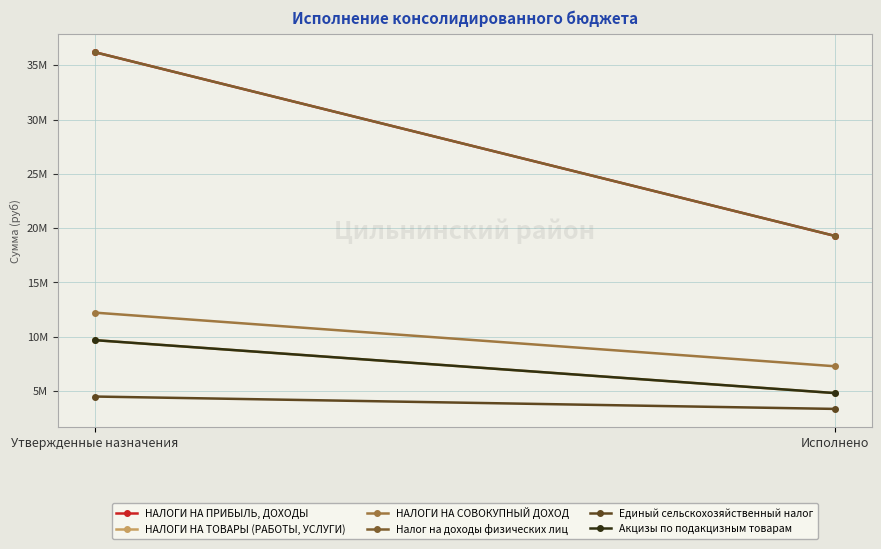

What is the value of the НАЛОГИ НА СОВОКУПНЫЙ ДОХОД point at the 2nd from the left?

7287142.1